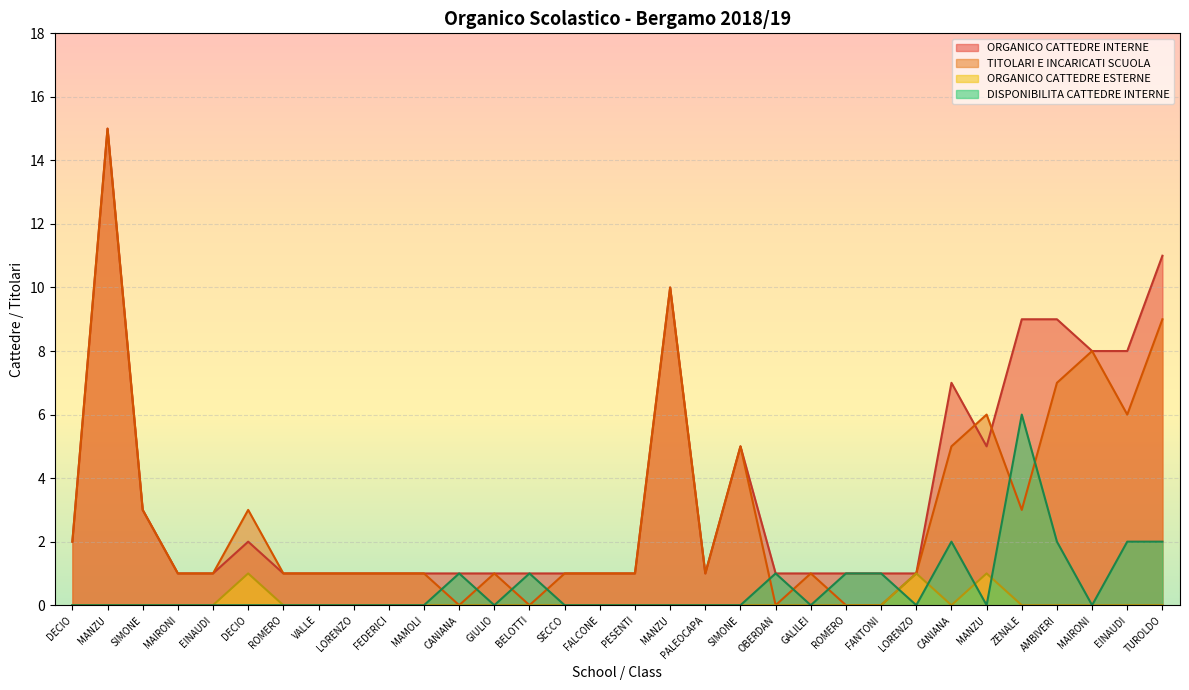

What is the difference between the ORGANICO CATTEDRE INTERNE values at CANIANA and MANZU?

9